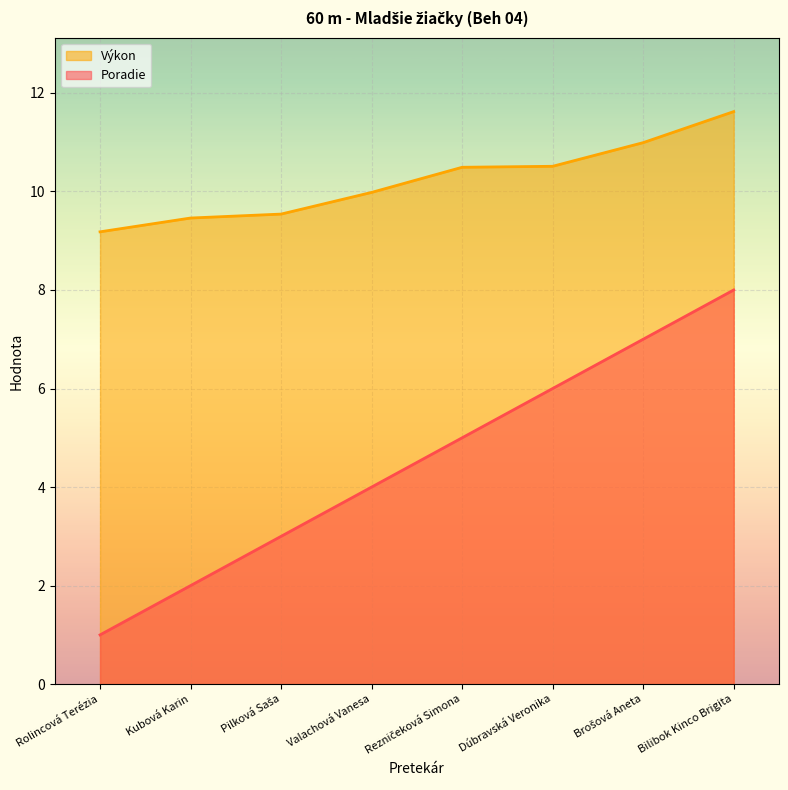

List the labels in order of Poradie value, largest first.

Bilibok Kinco Brigita, Brošová Aneta, Dúbravská Veronika, Rezničeková Simona, Valachová Vanesa, Pilková Saša, Kubová Karin, Rolincová Terézia